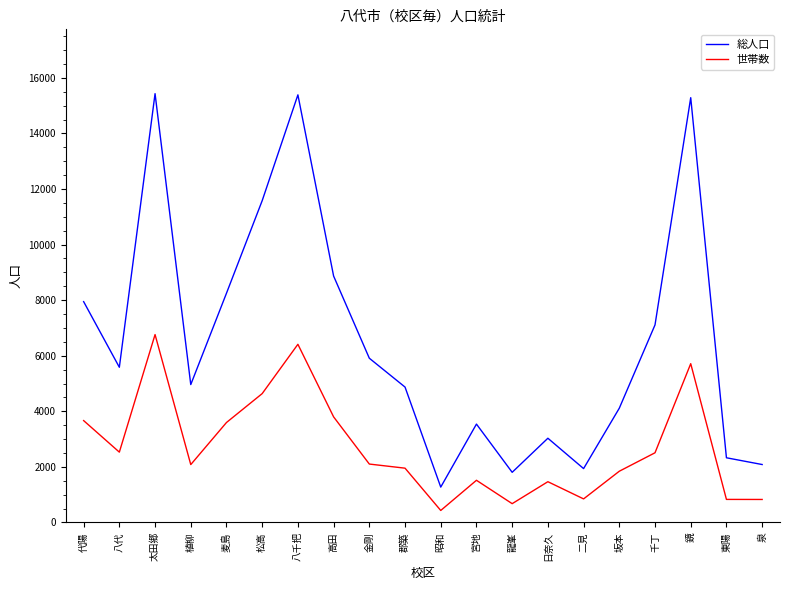

Rank the series by their average value, from lowest to highest.

世帯数, 総人口